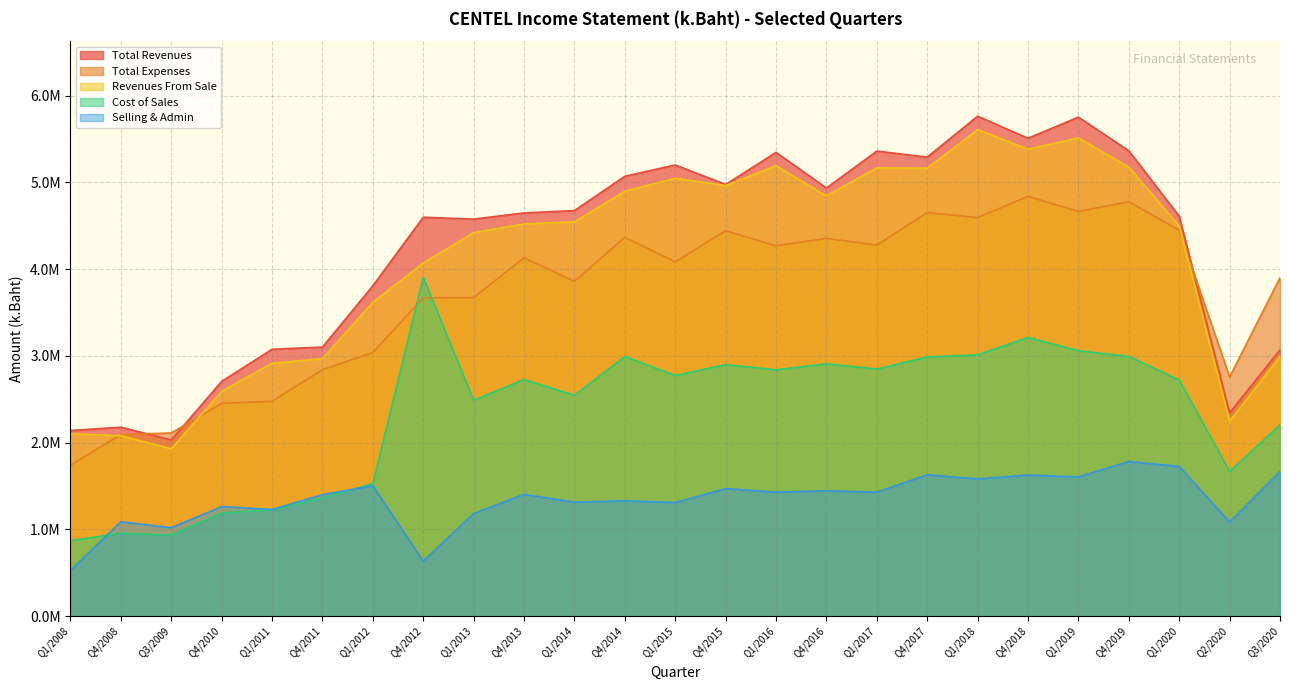

Which series changed the most between Q4/2015 and Q4/2016?

Revenues From Sale